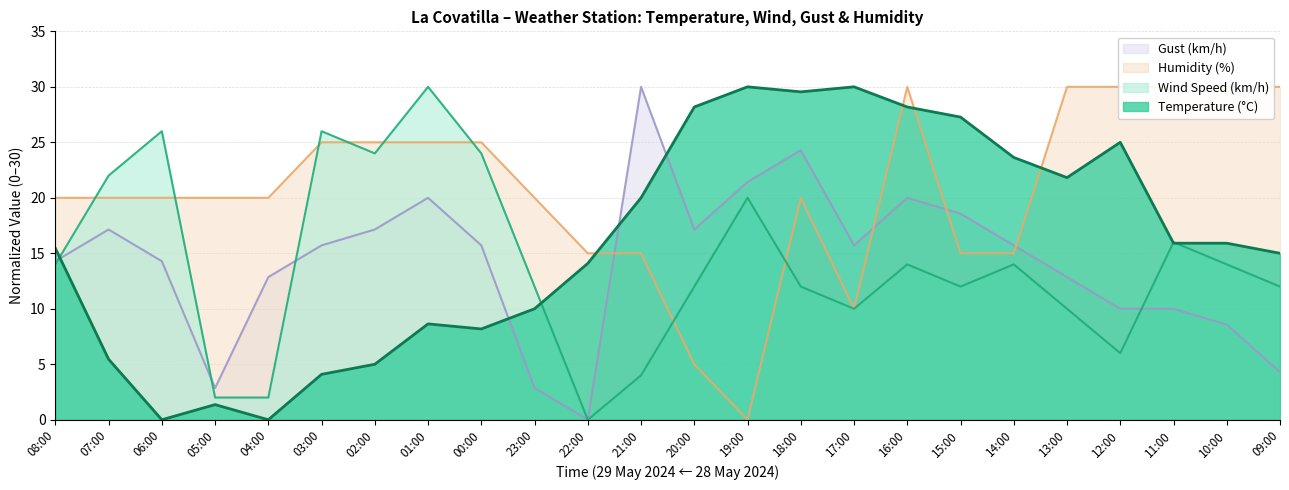

Does the chart display data point markers on the line(s)?

No